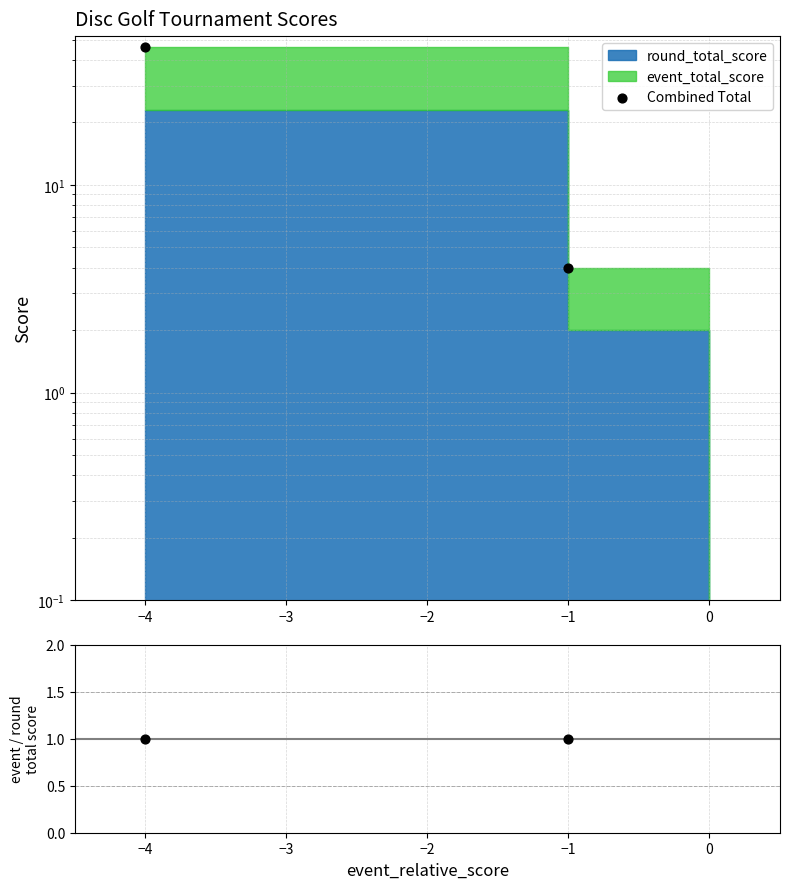

Is the value of Combined Total at −1 greater than the value of ratio at 0?

No